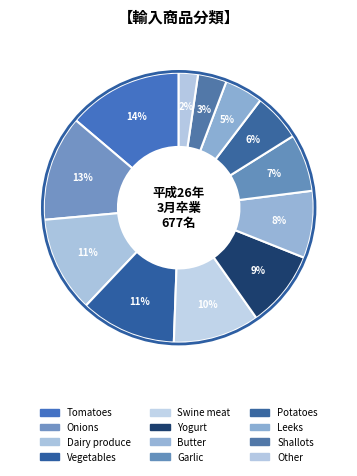

Between Dairy produce and Butter, which is larger?

Dairy produce